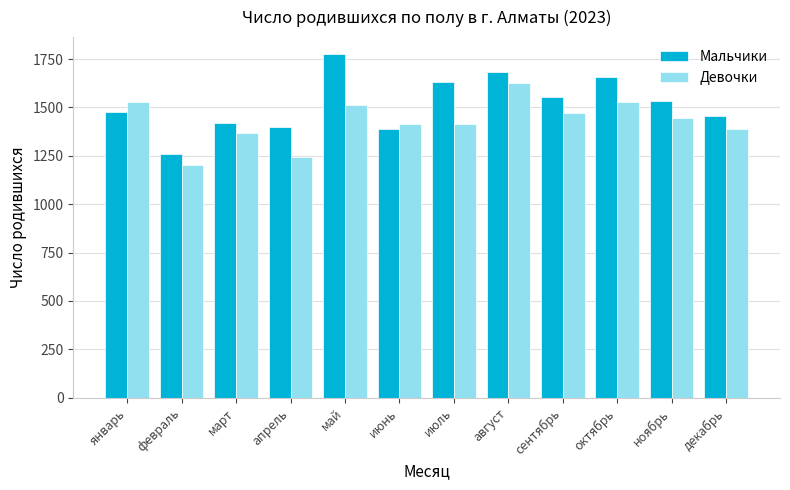

How many categories are shown in the chart?

12